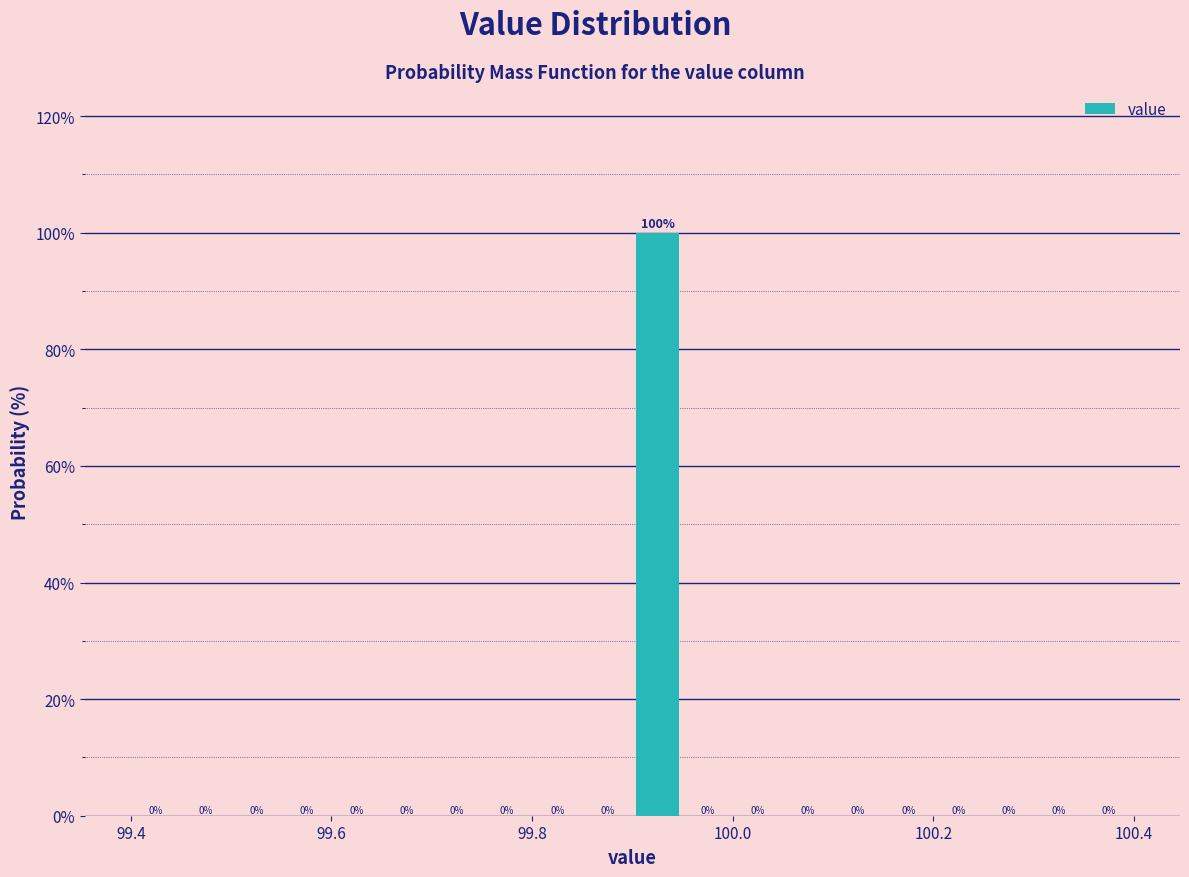

Read against the x-axis, roughly where is the centre of the tallest bar?

99.92